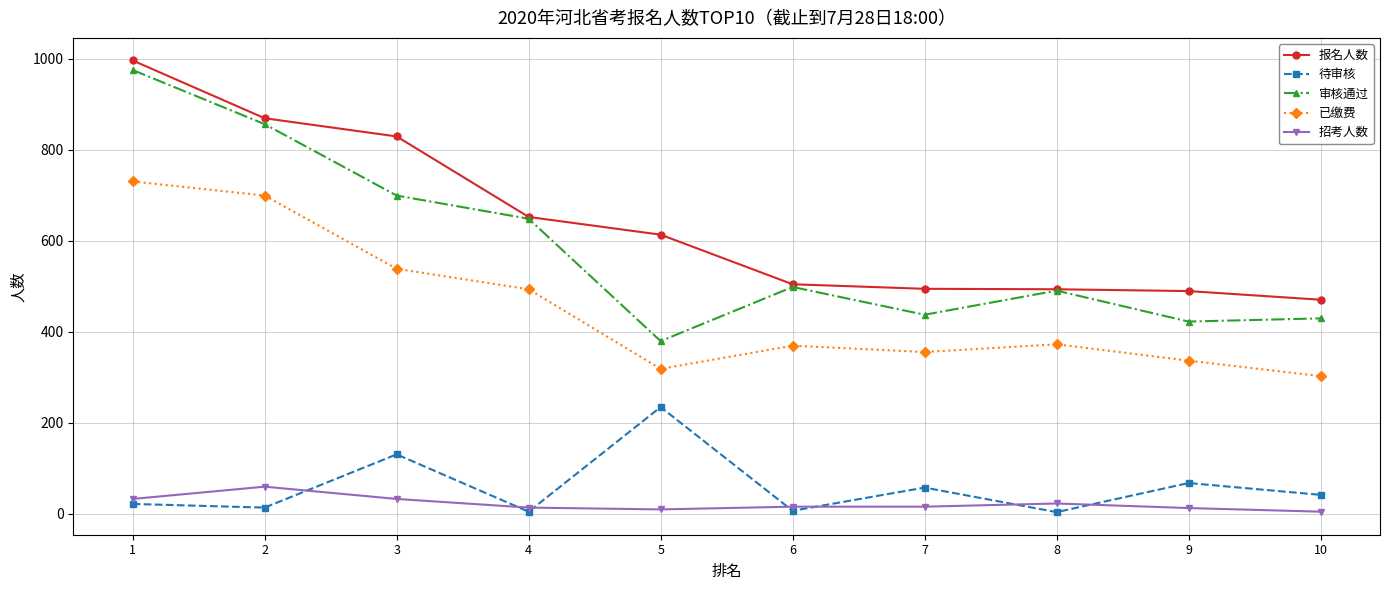

Which series has the largest total across all categories?

报名人数